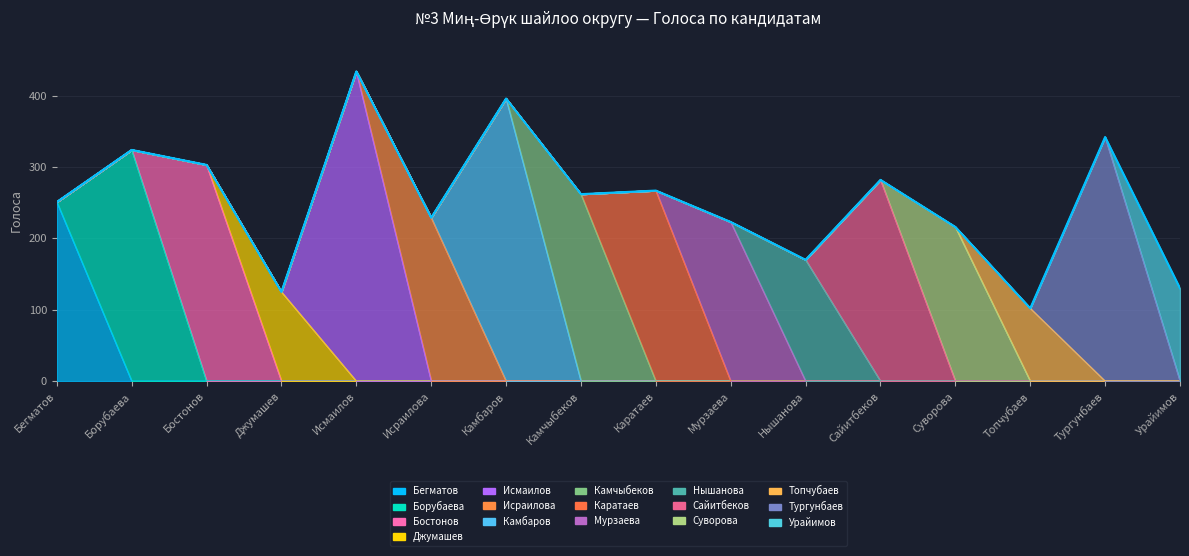

Where is the first local maximum?

Борубаева